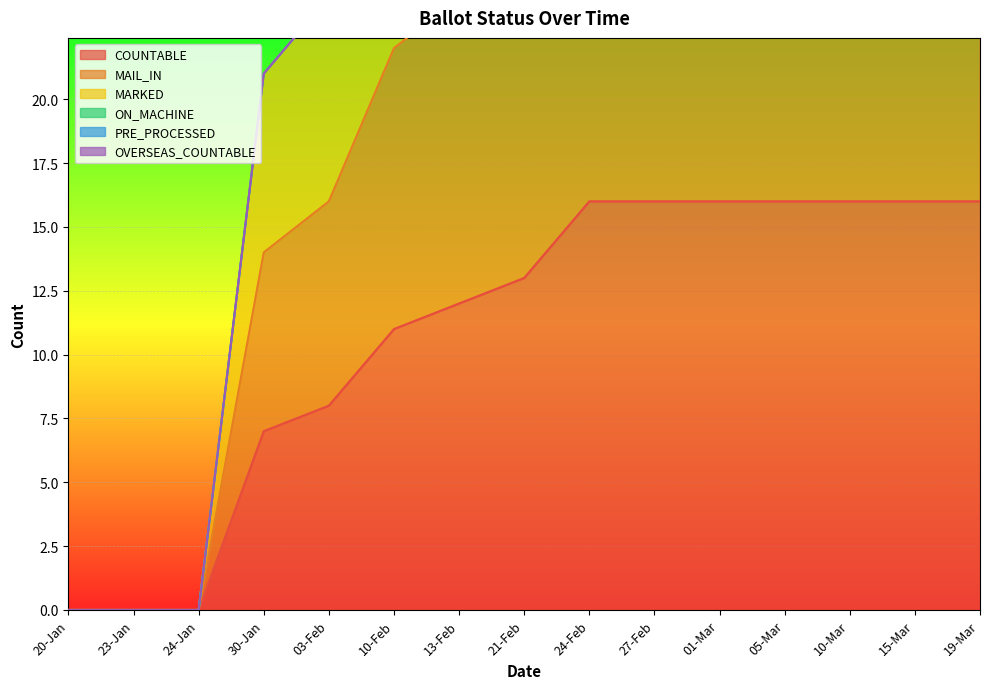

The value of COUNTABLE at 24-Feb is 10. True or false?

False